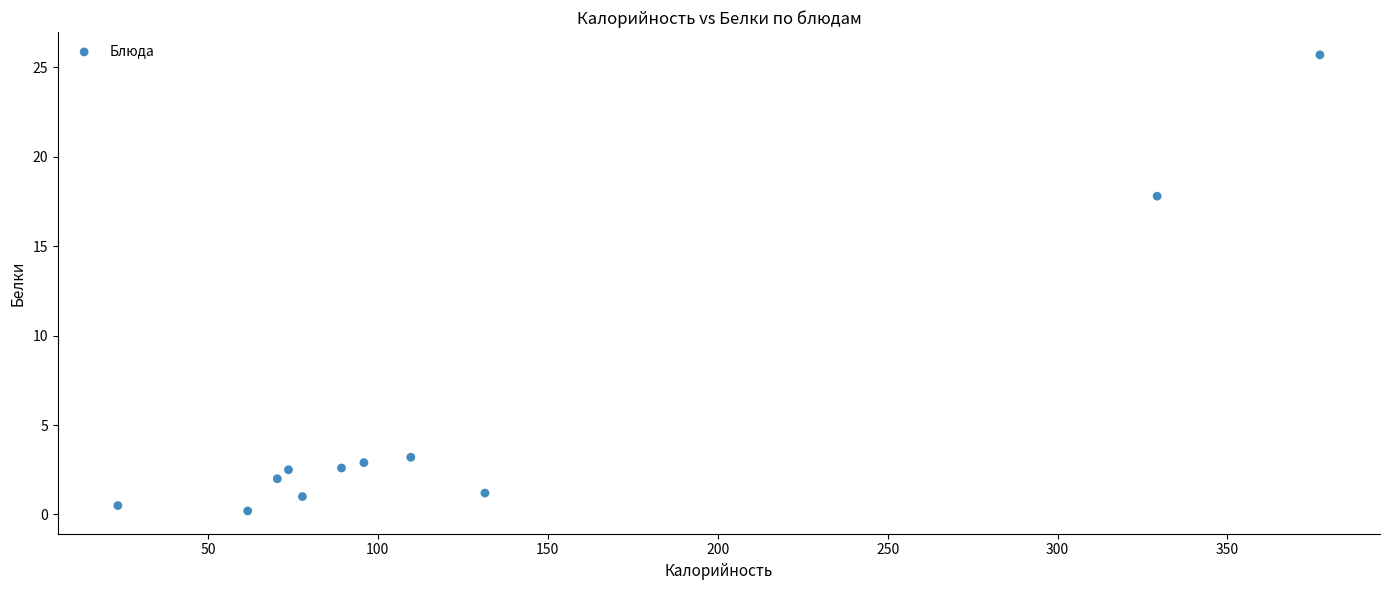

What Y value in the scatter plot is closest to 12?

17.8